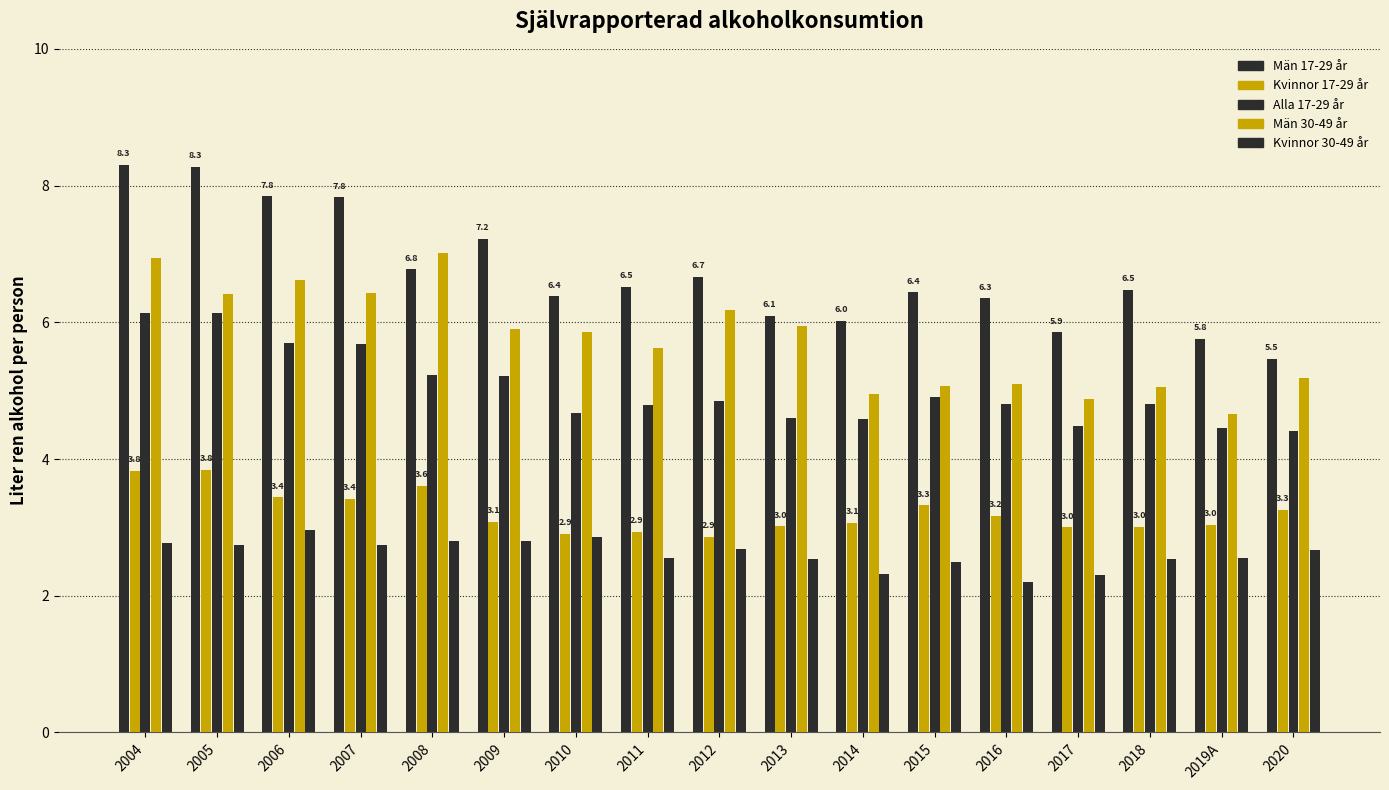

Between 2018 and 2015, which is larger?

2018